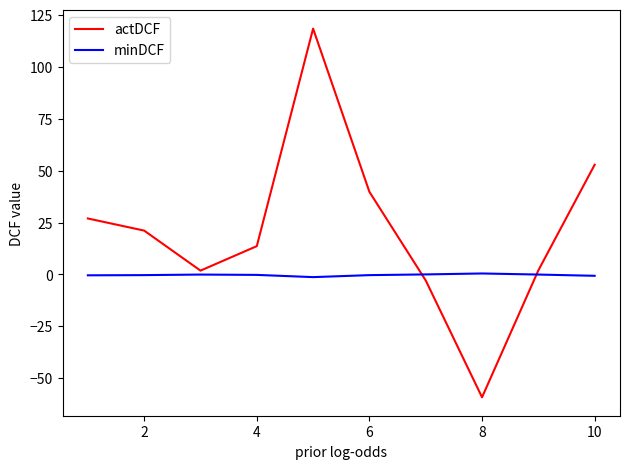

Which series has the largest total across all categories?

actDCF